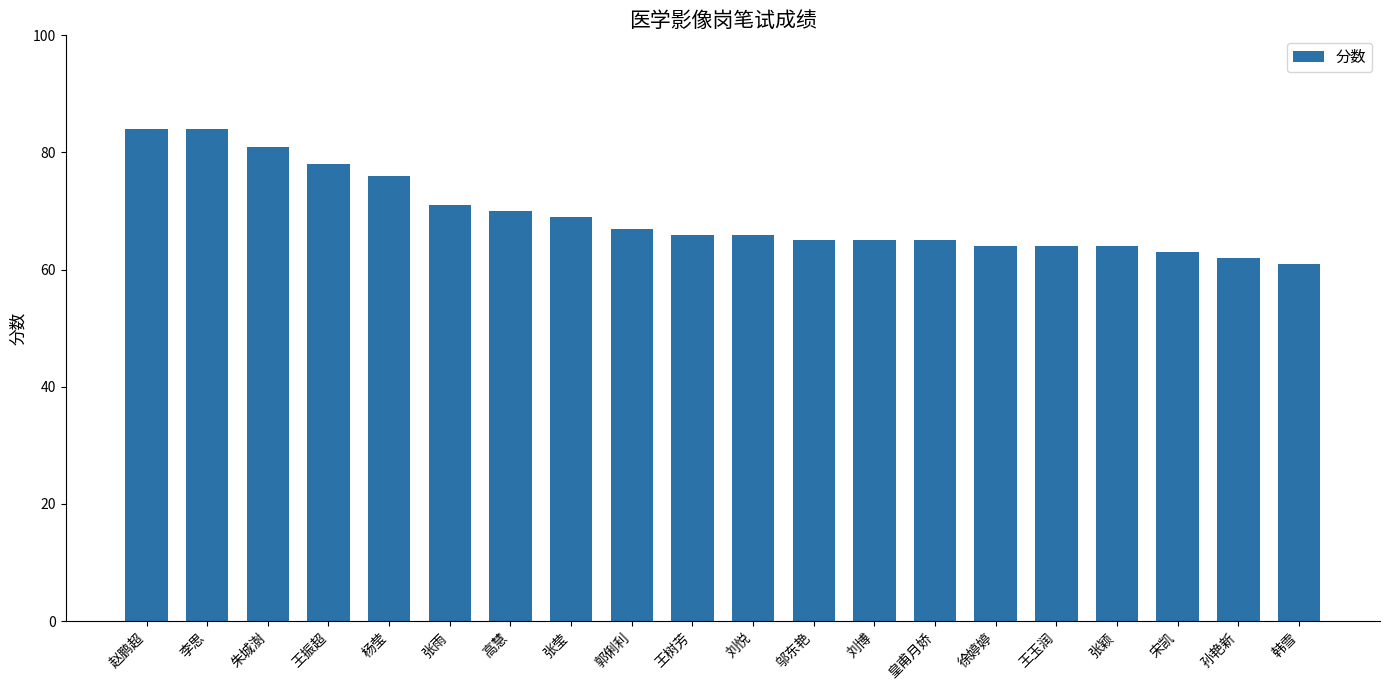

What is the sum of the values at 王振超 and 邬东艳?

143